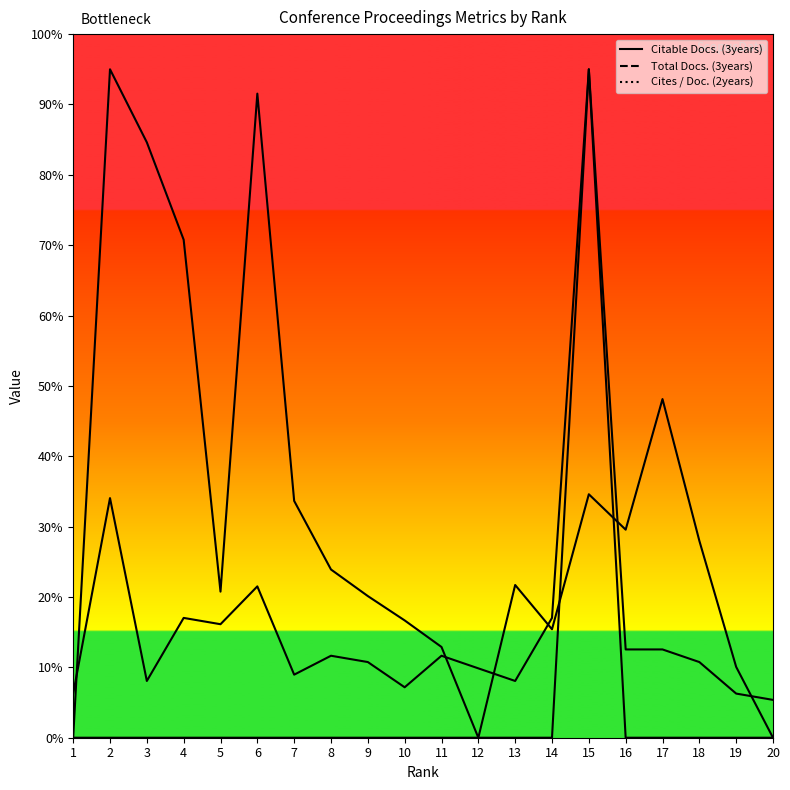

How many values in the Cites / Doc. (2years) series exceed 23?

10